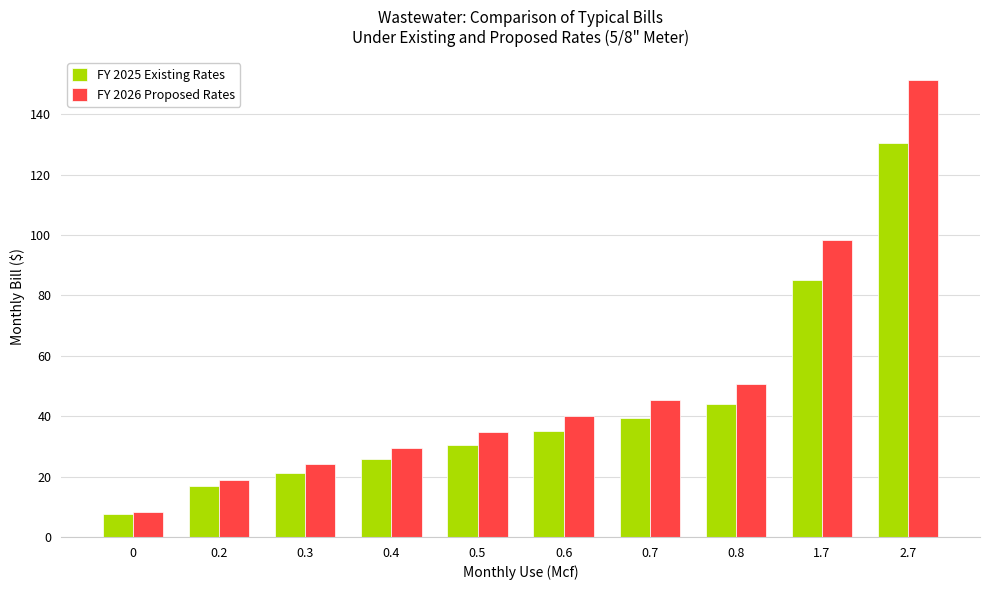

Which category has the highest value across all series?

2.7